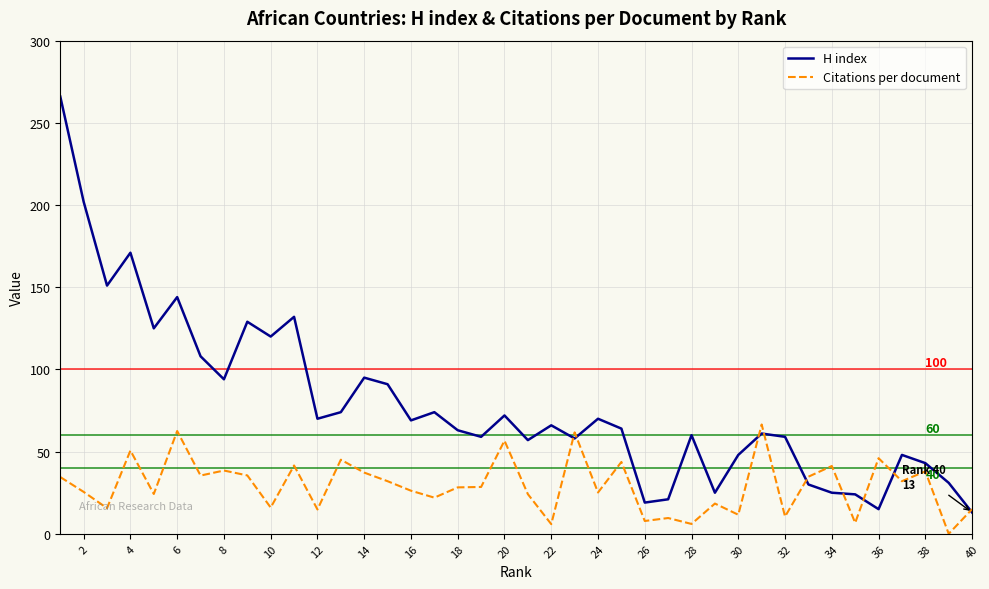

List the series in order of their peak value, lowest first.

Citations per document, H index